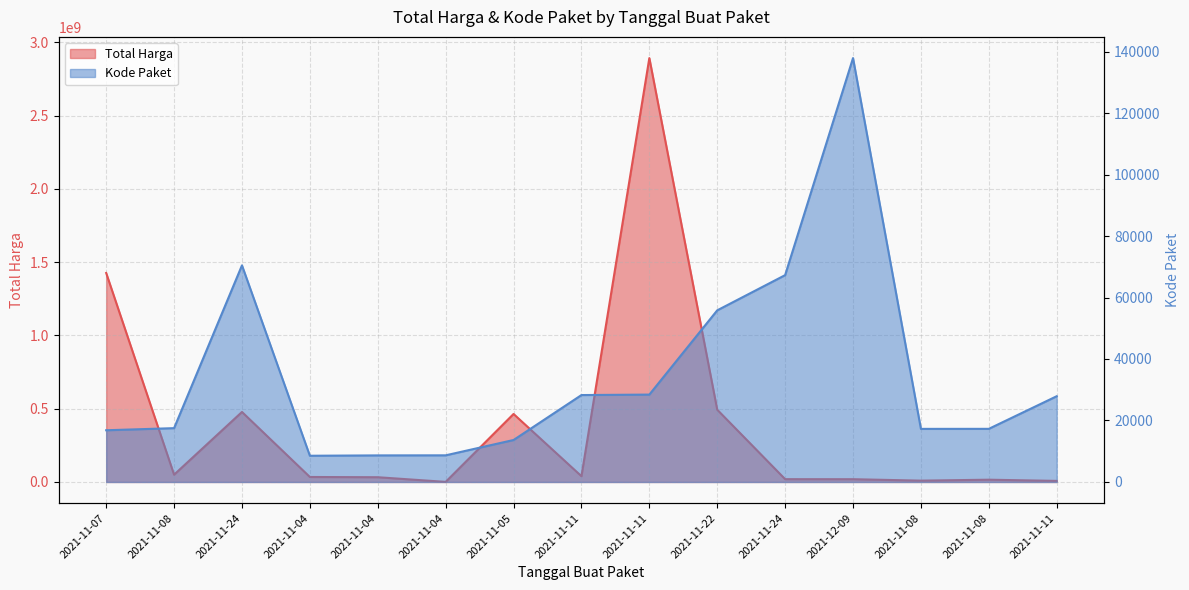

Which series has the largest range (max minus min)?

Total Harga